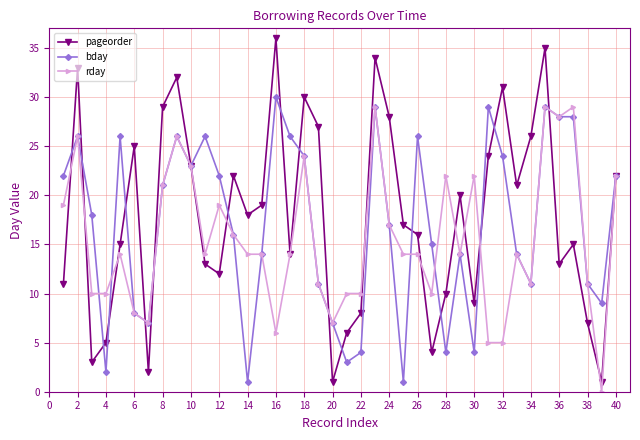

Which series has the largest range (max minus min)?

pageorder